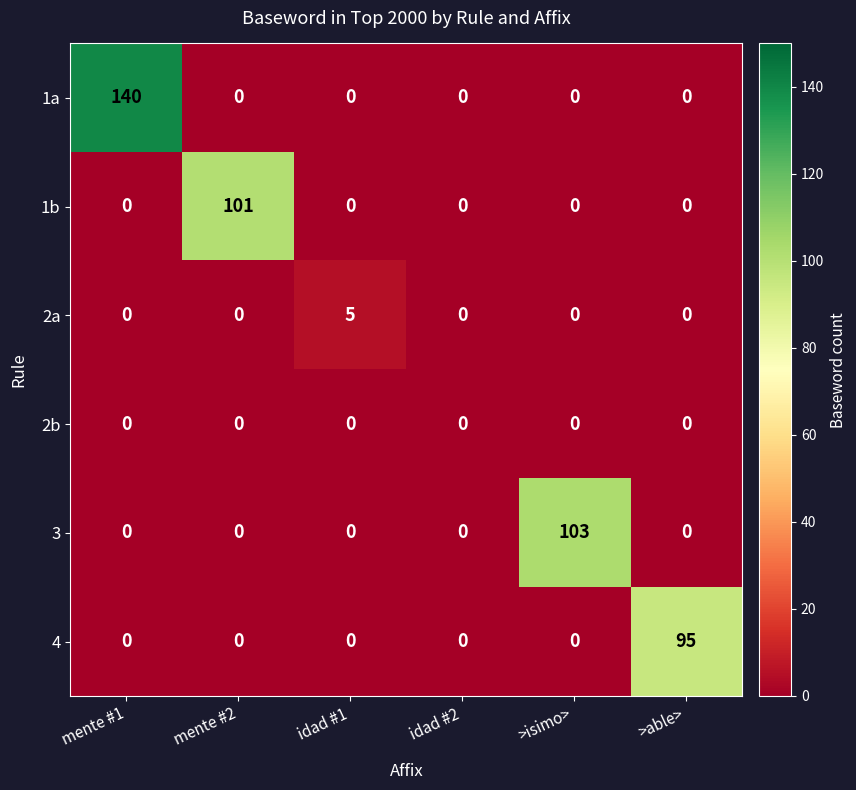

Count the 2a values in the range 0 to 1.

5